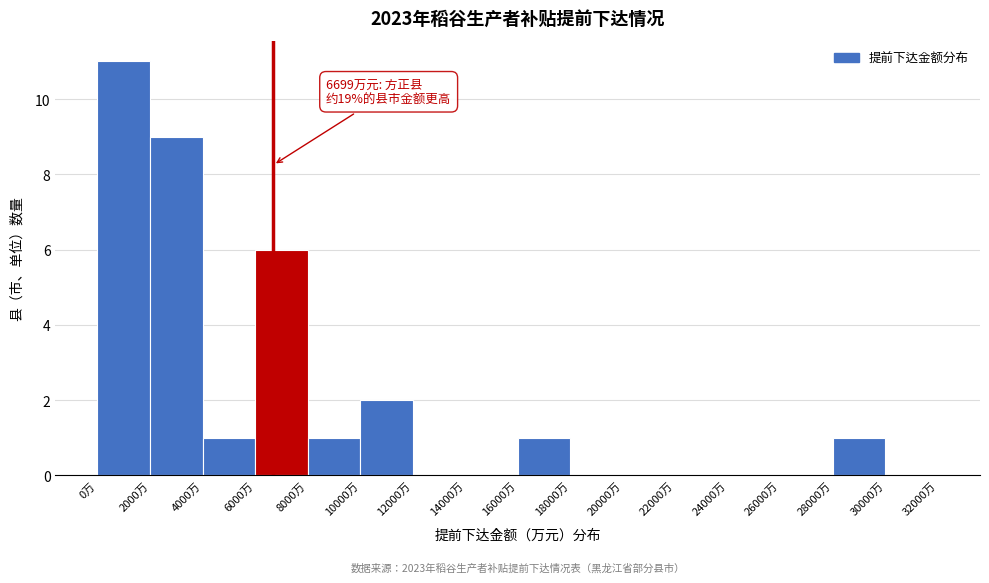

Over which range of the x-axis is the bar tallest?

0 to 2000